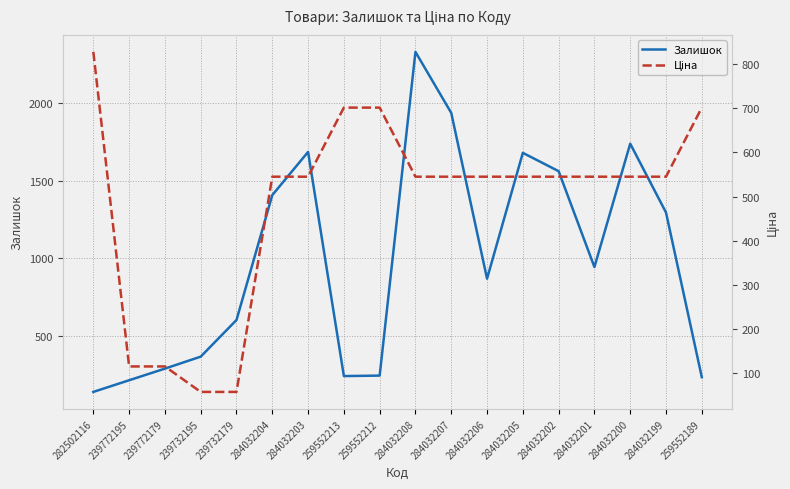

Which series has the widest spread of values?

Залишок